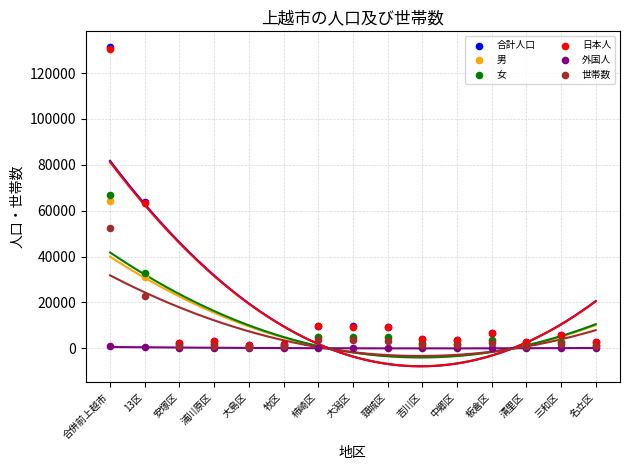

Which series contains the lowest Y value?

外国人